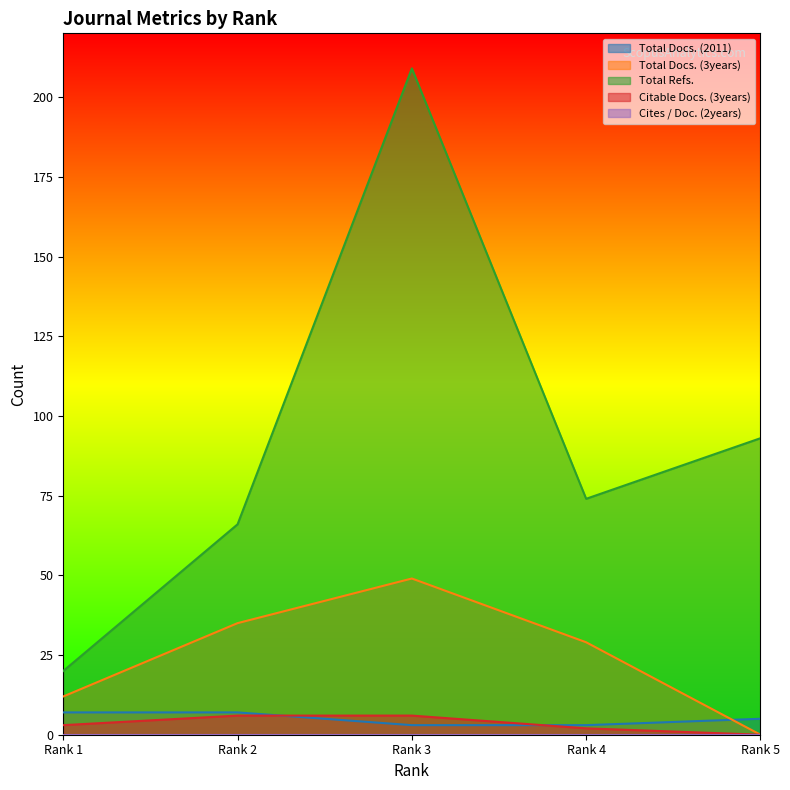

At which label does Total Docs. (2011) first exceed 5?

Rank 1